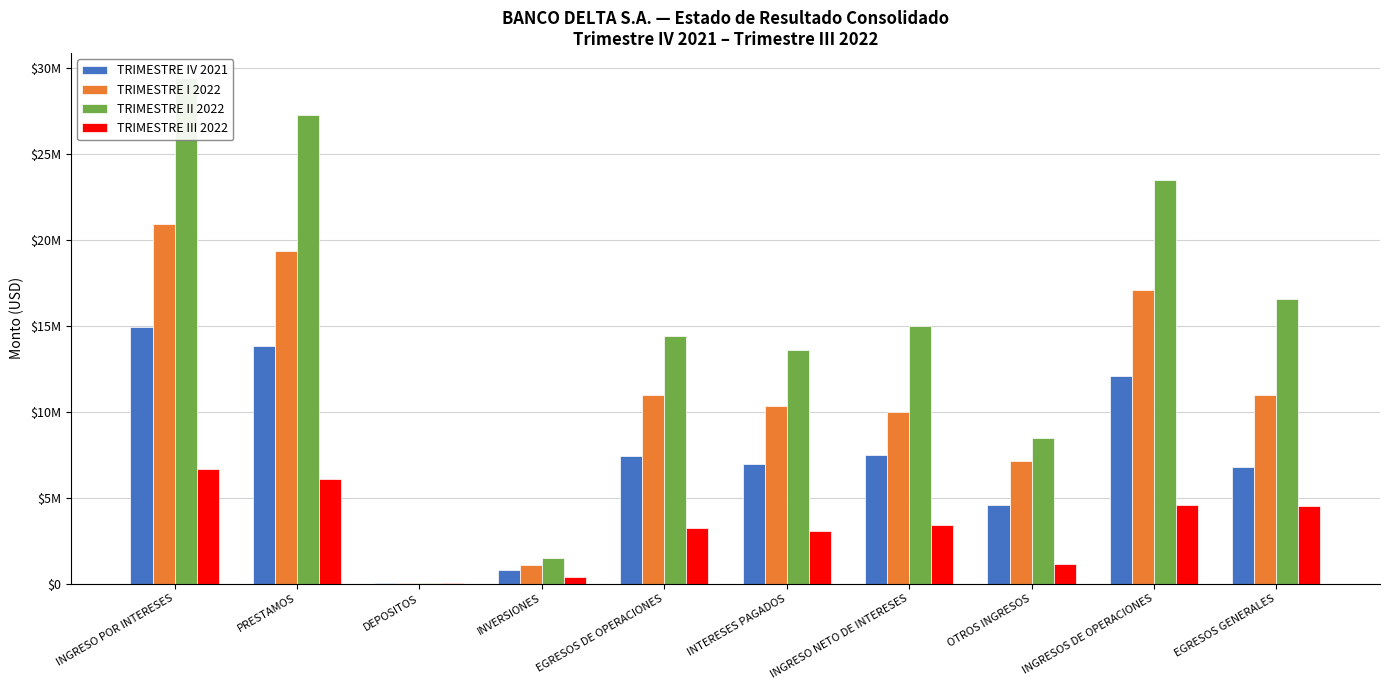

What is the difference between the maximum and minimum values in the TRIMESTRE I 2022 series?

20896969.6